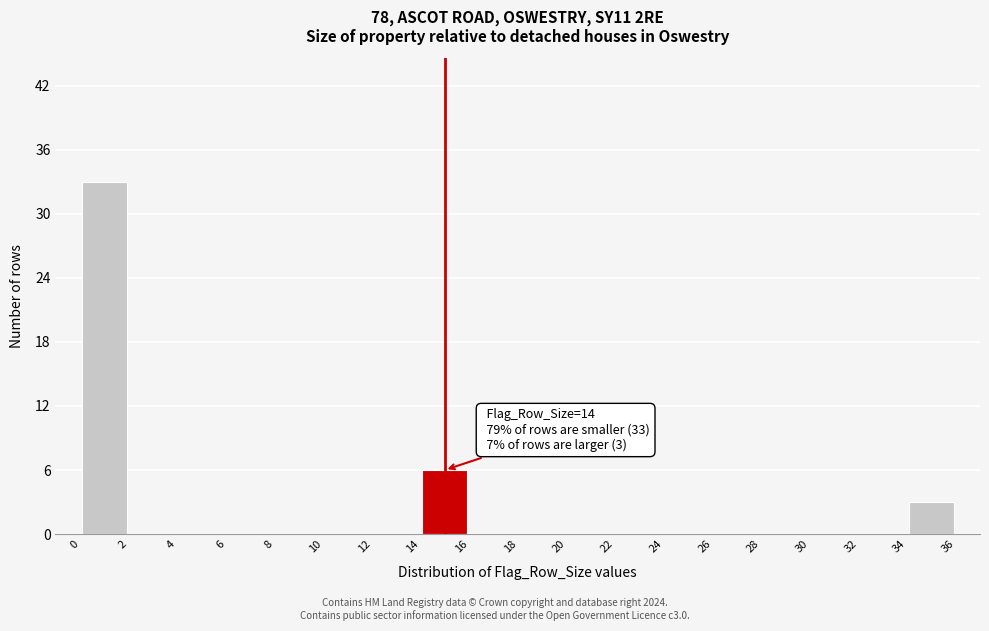

Which range on the x-axis has the tallest bar?

0 to 2